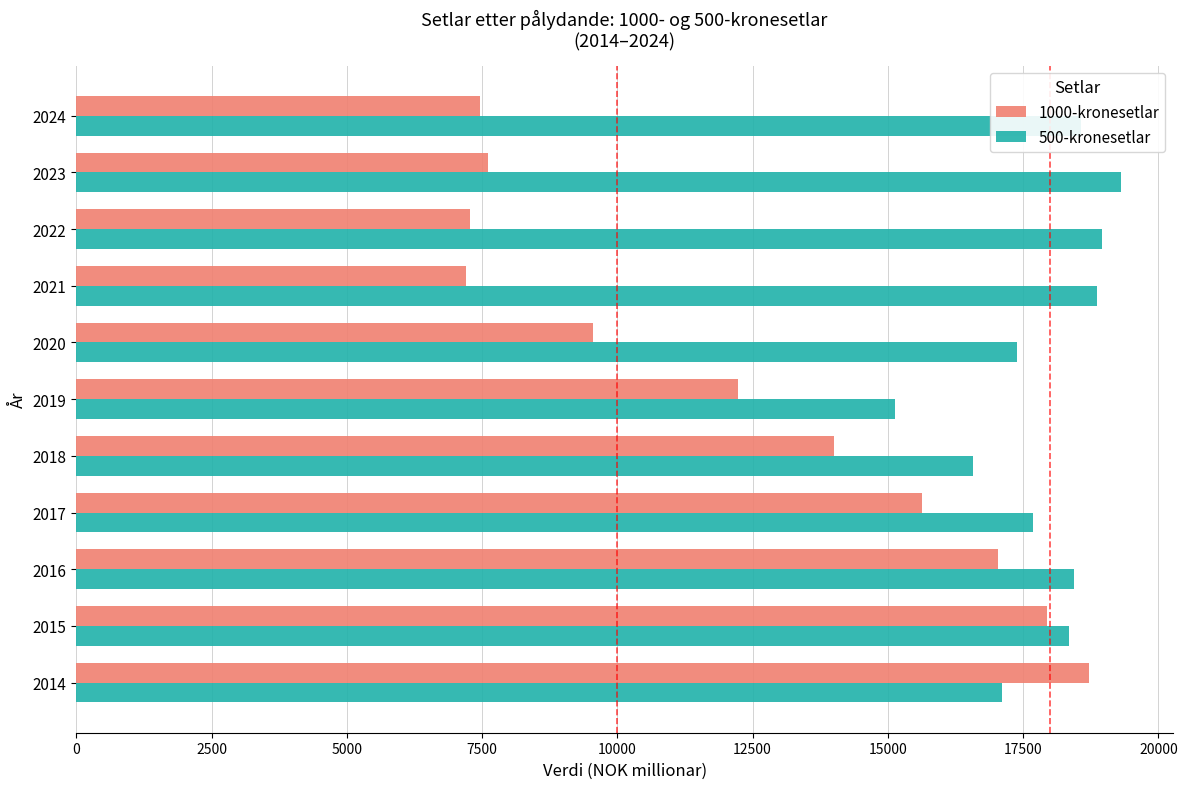

What is the greatest value displayed?

19304